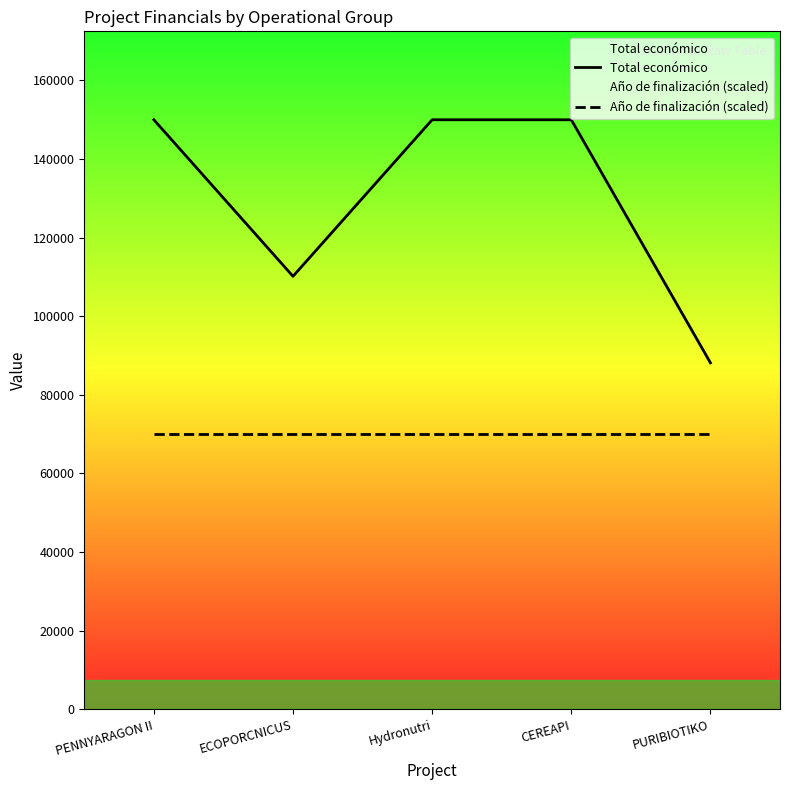

True or false: Total económico and Año de finalización (scaled) cross at least once.

False